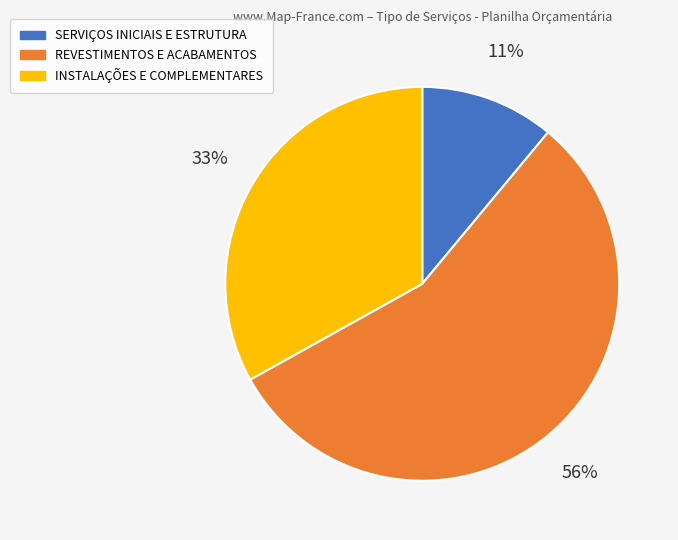

To the nearest percent, what is the average slice percentage?

33%